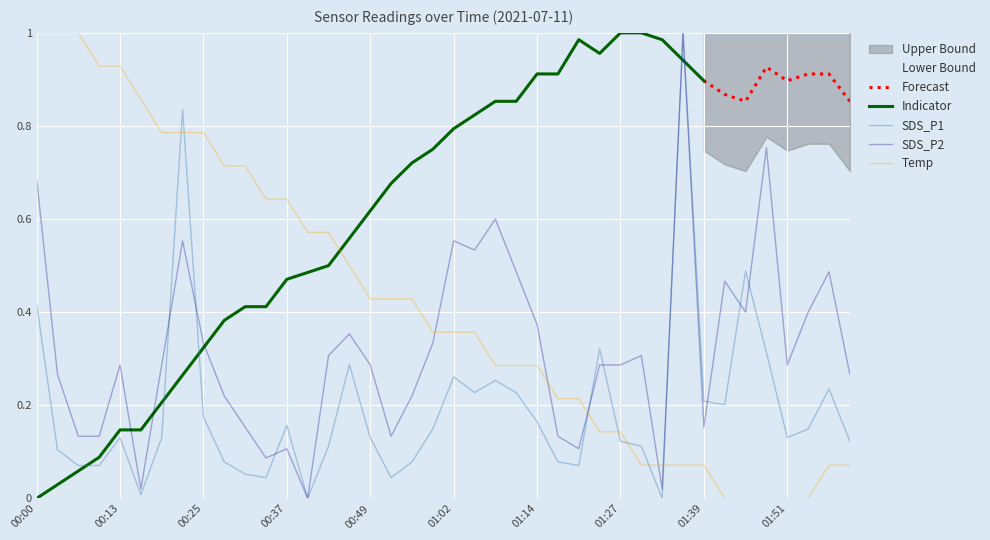

Between 00:59 and 01:42, which is larger?

01:42